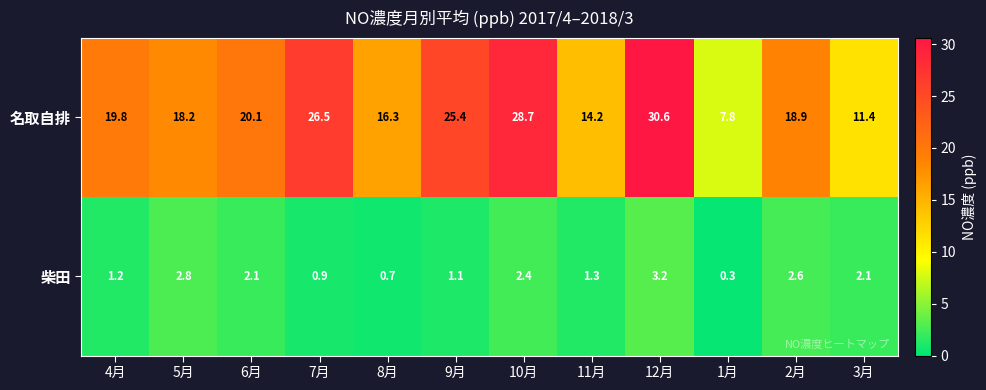

Between 12月 and 1月, which series saw the biggest shift?

名取自排